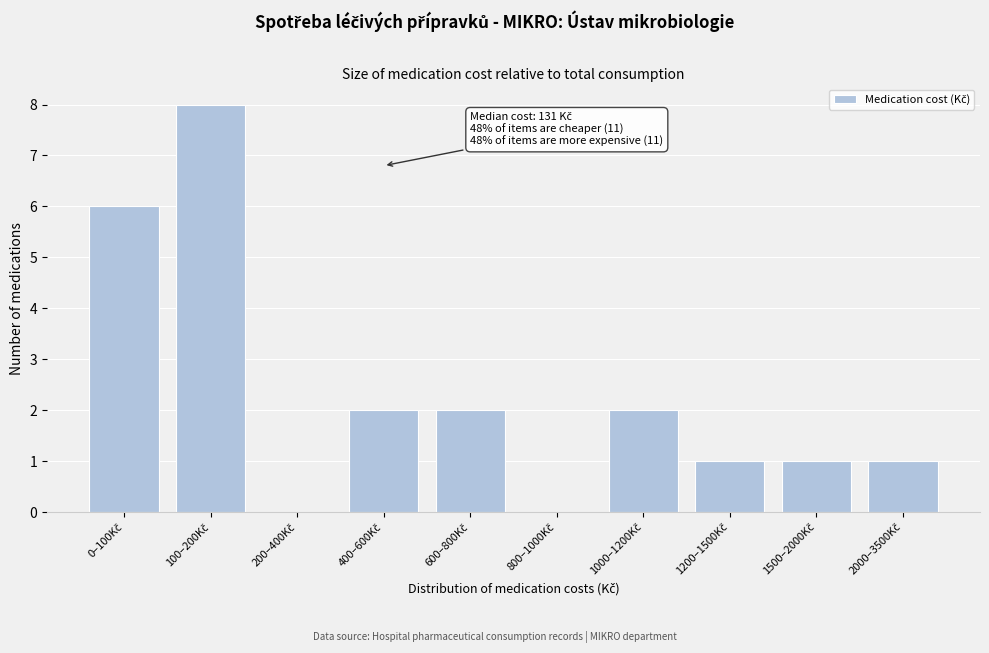

What is the maximum value shown in the chart?

8